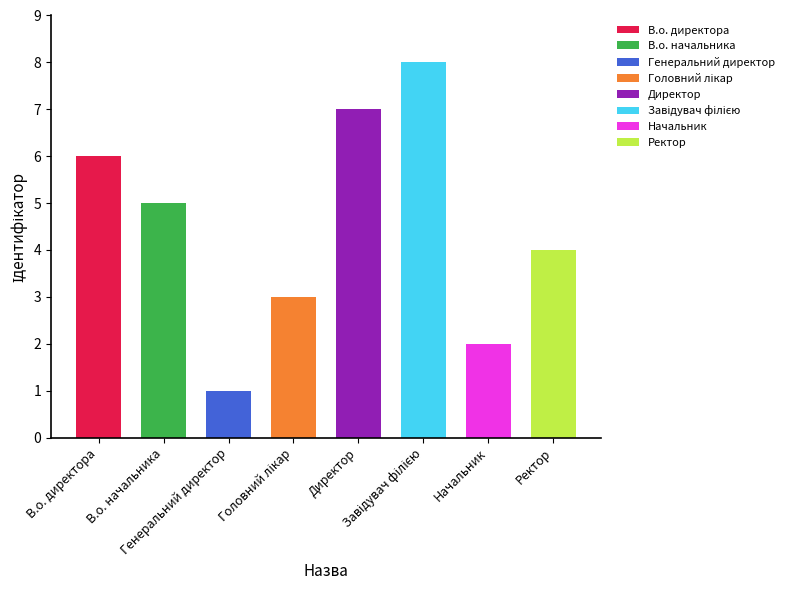

At which category does the chart reach its peak across all series?

Завідувач філією